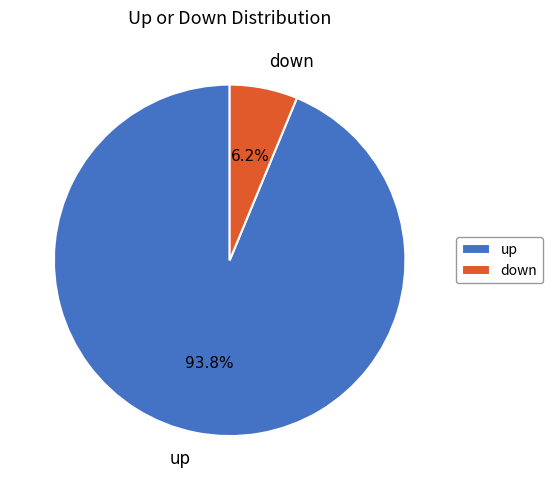

Which category has the biggest portion of the pie?

up